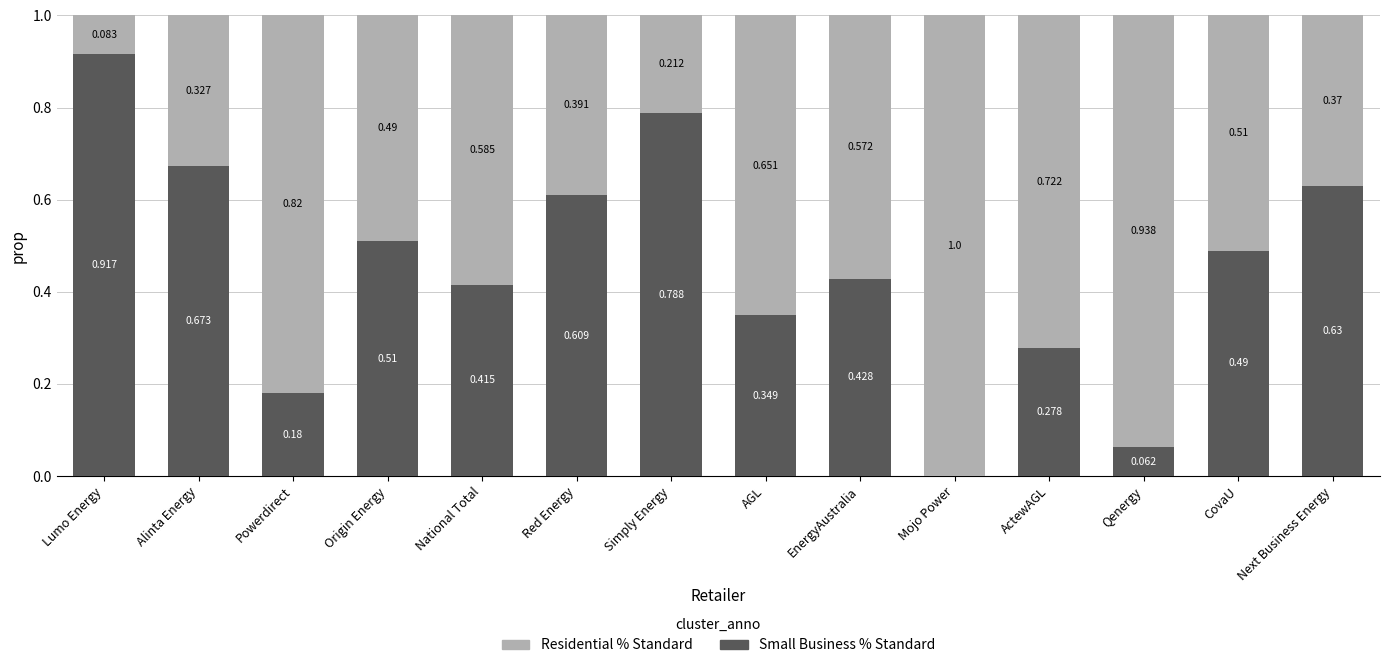

Which category has the highest value in the Small Business % Standard series?

Lumo Energy